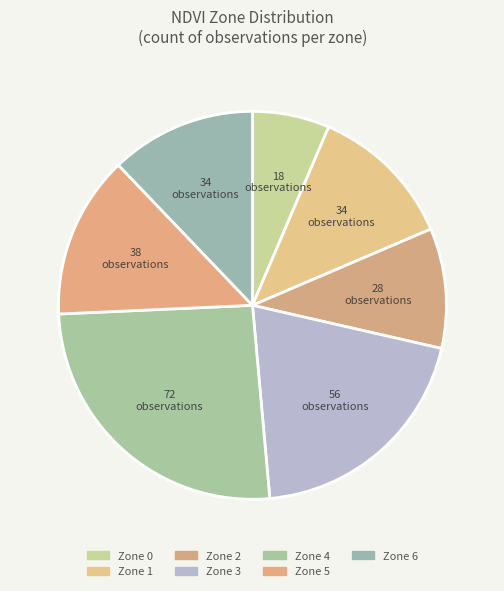

Which category has the smallest portion of the pie?

Zone 0